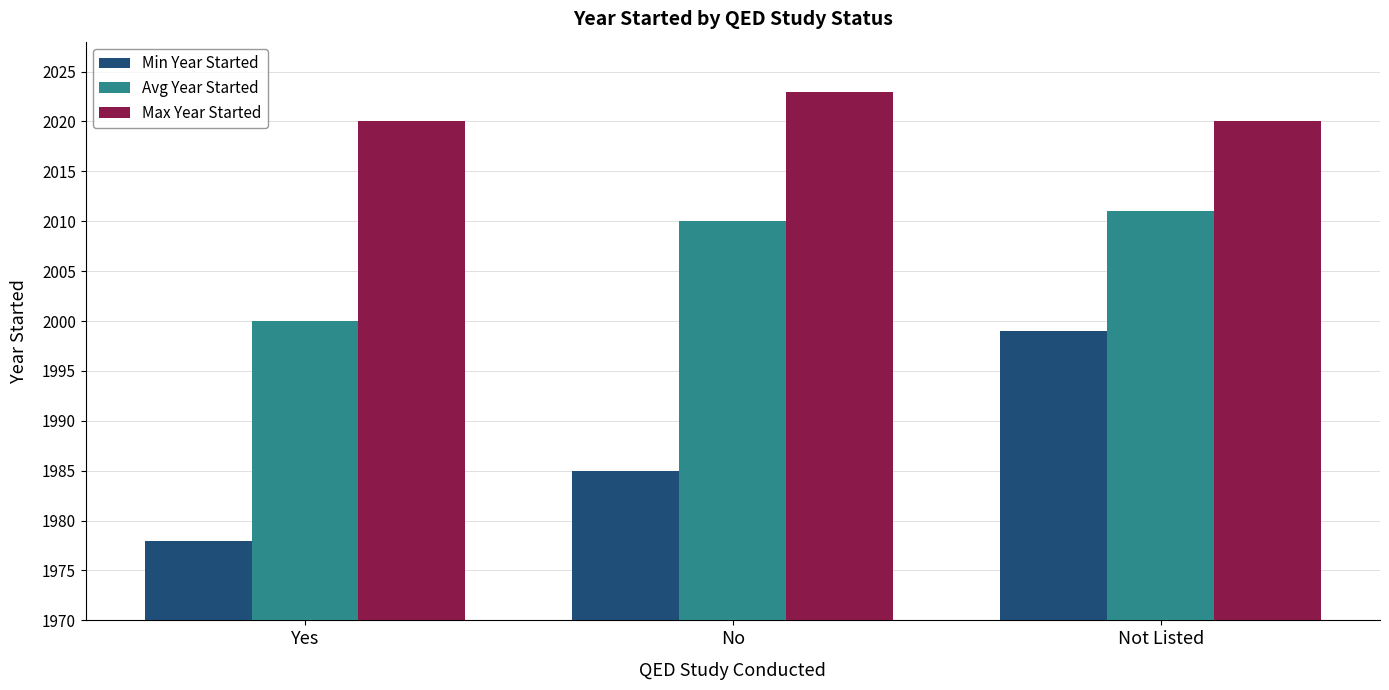

Reading left to right, list all the values displayed in this chart.

Min Year Started: Yes=8	No=15	Not Listed=29
Avg Year Started: Yes=30	No=40	Not Listed=41
Max Year Started: Yes=50	No=53	Not Listed=50